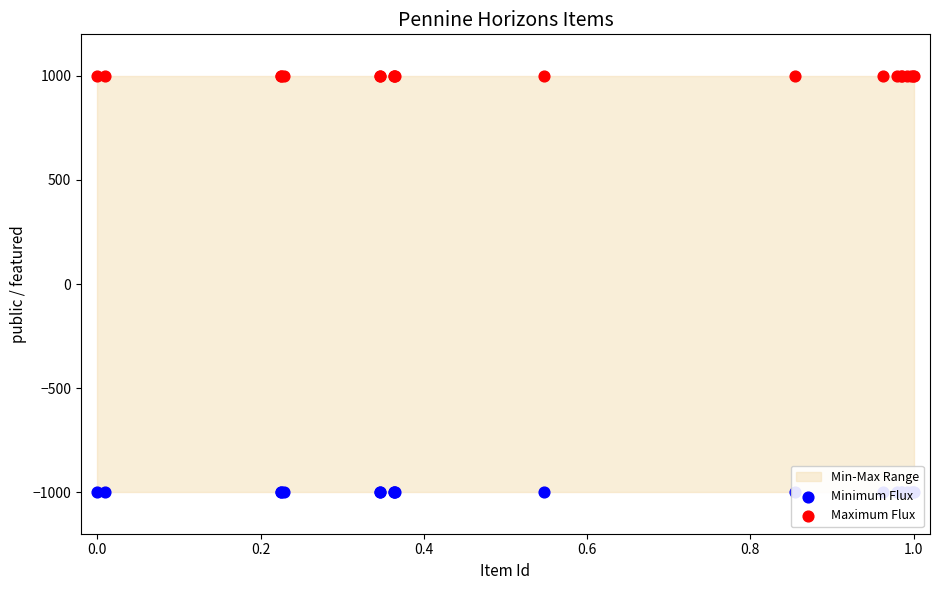

Is the value of Maximum Flux at 8 greater than the value of Minimum Flux at 18?

Yes